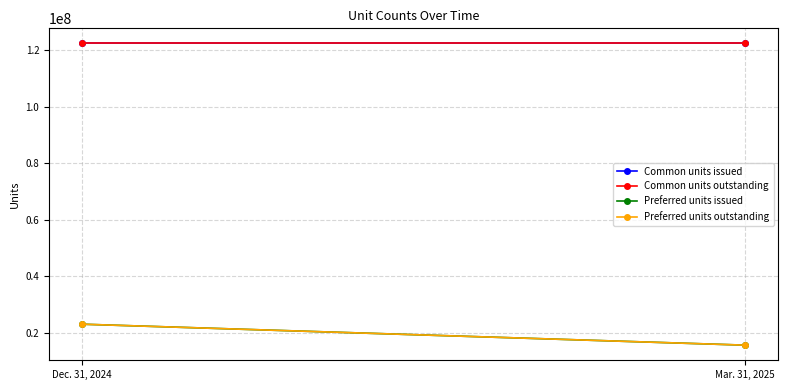

What is the highest value of the Preferred units outstanding series?

23111918